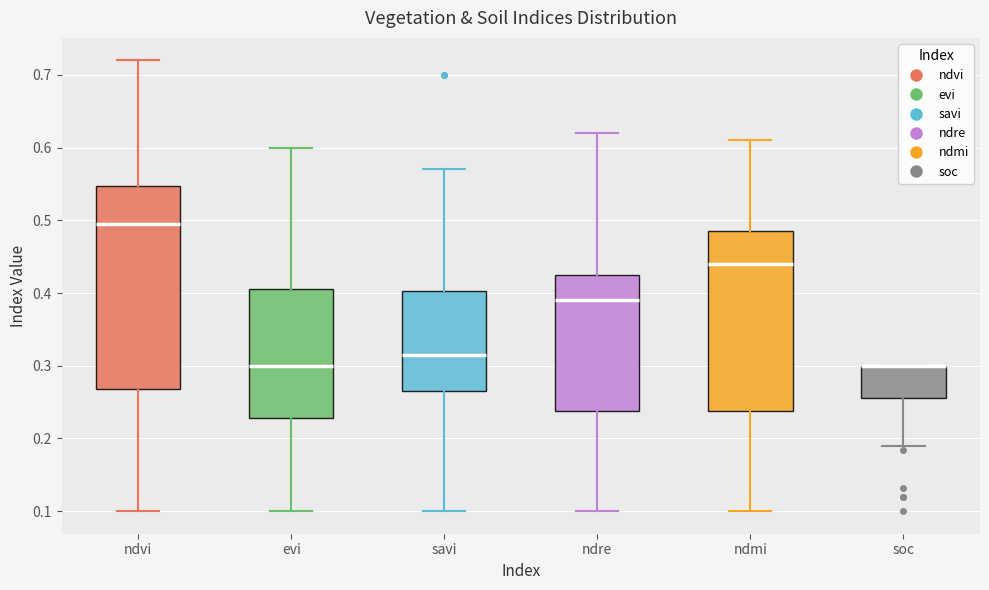

Comparing the boxes themselves (not the whiskers), which one is the tallest?

ndvi